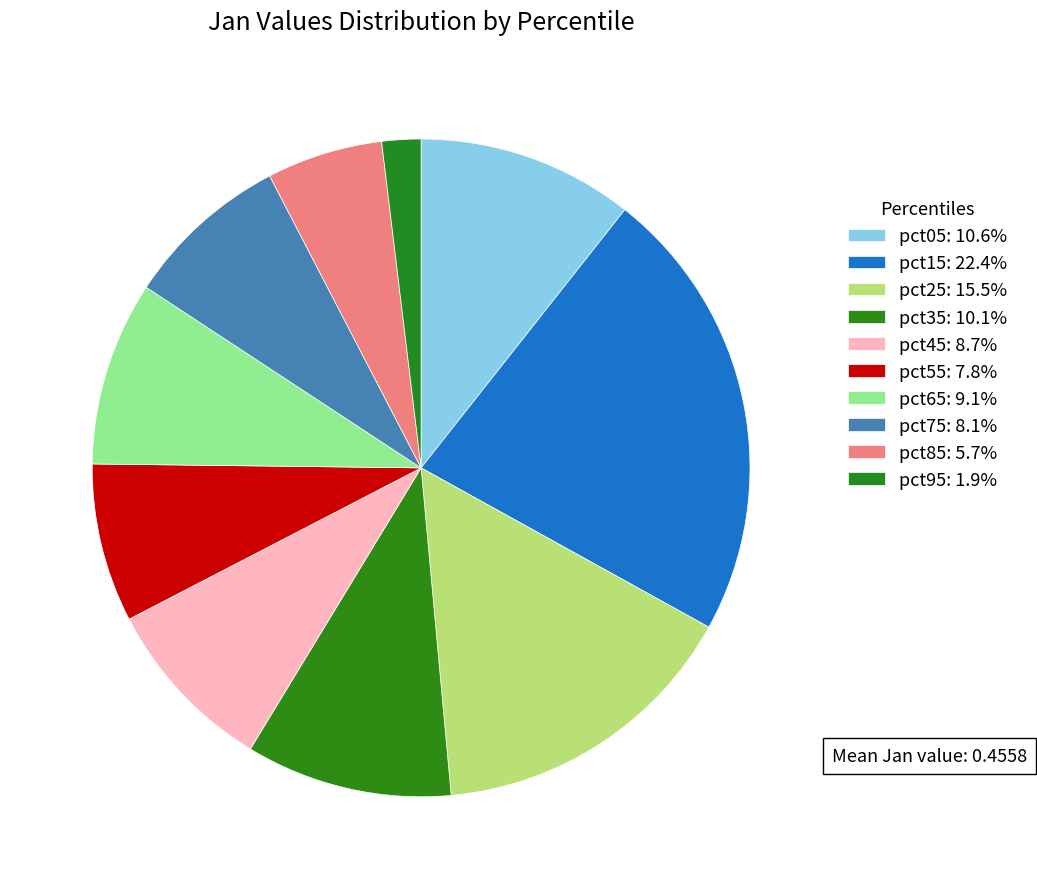

Count the number of slices in the pie.

10